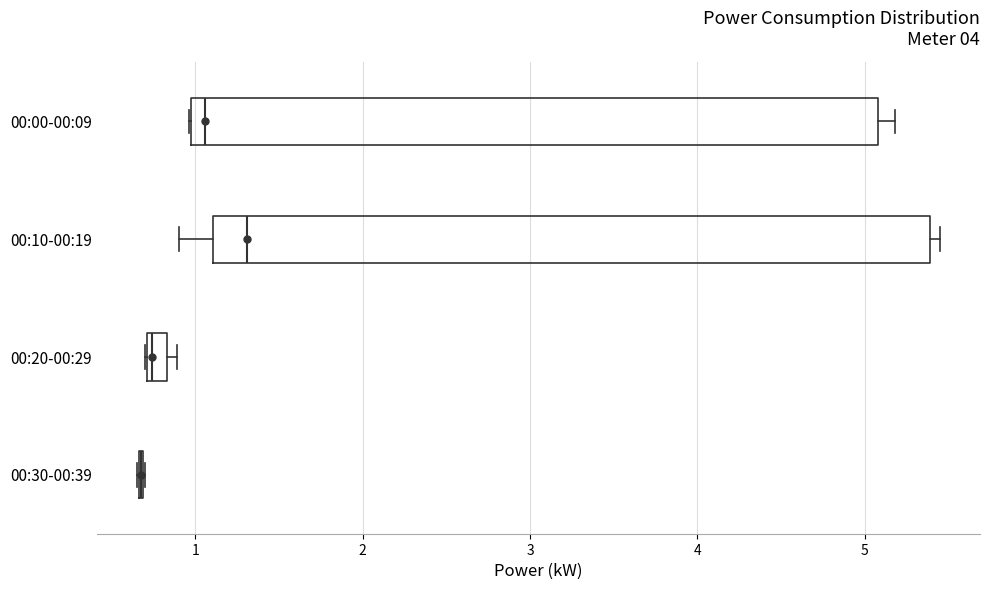

Which box is the widest, from its left edge to its right edge?

00:10-00:19